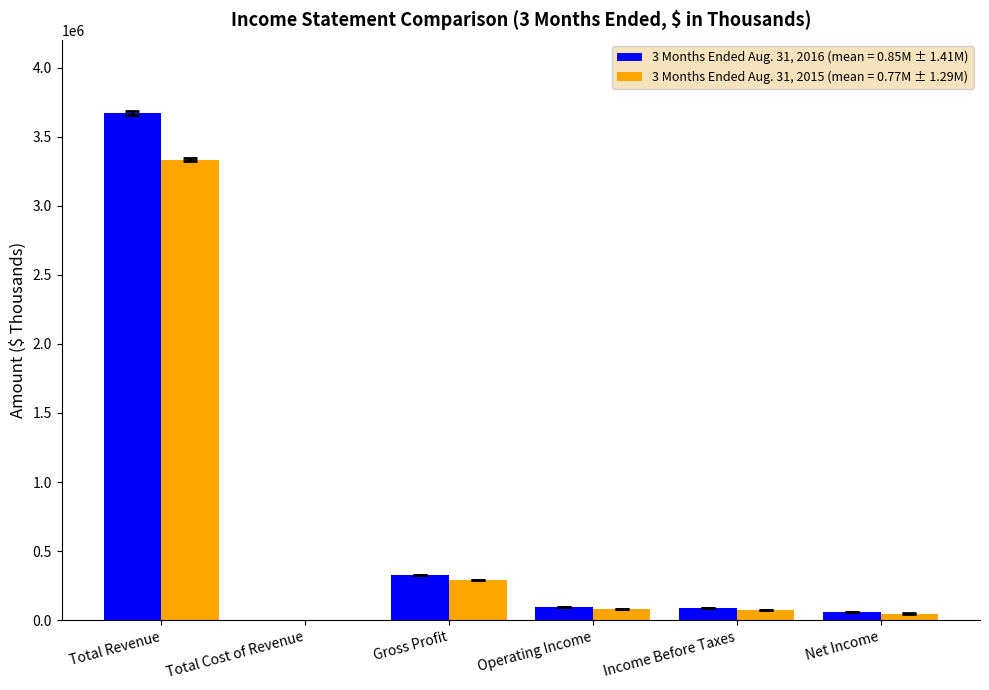

What position from the right is Gross Profit?

4